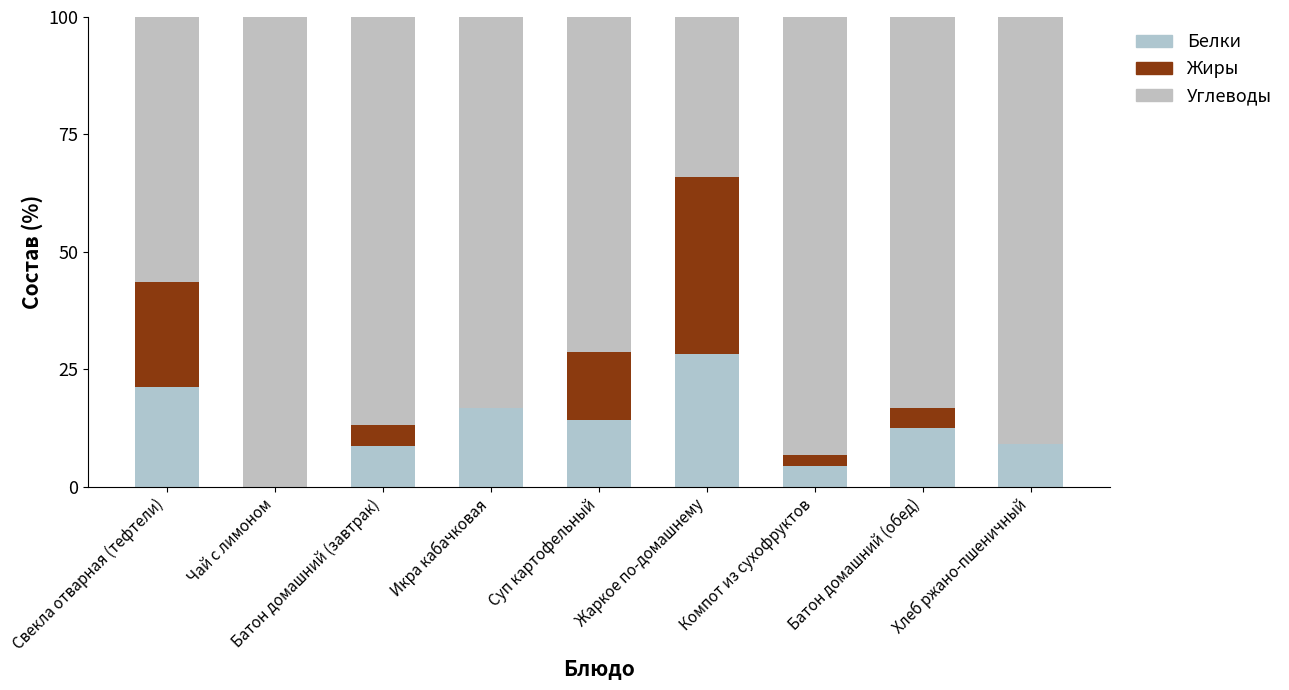

What is the approximate value of Углеводы at Жаркое по-домашнему?

34.0